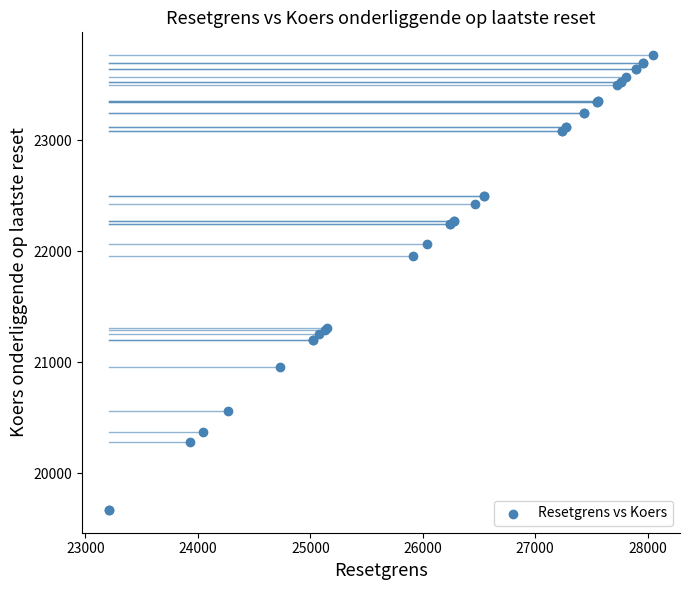

What Y value in the scatter plot is closest to 21719?

21962.0